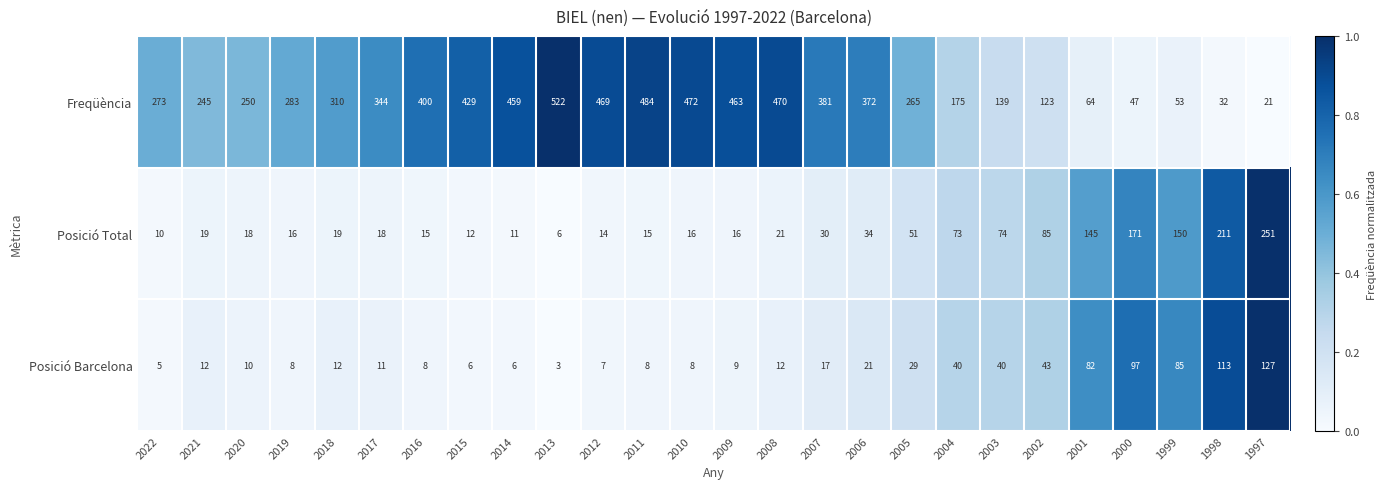

Which category has the lowest value across all series?

2013